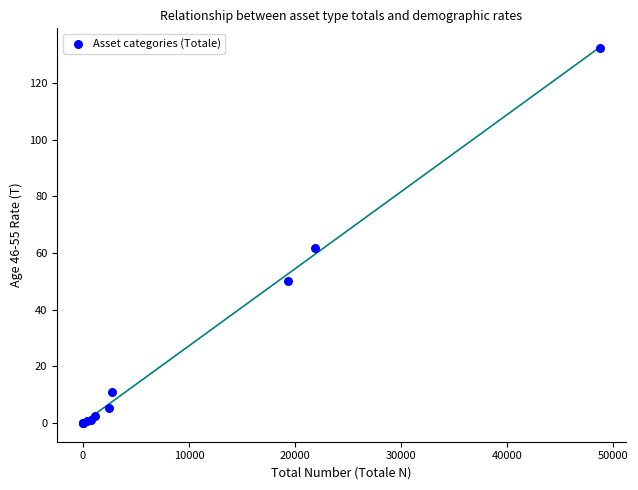

What Y value in the scatter plot is closest to 66?

61.9